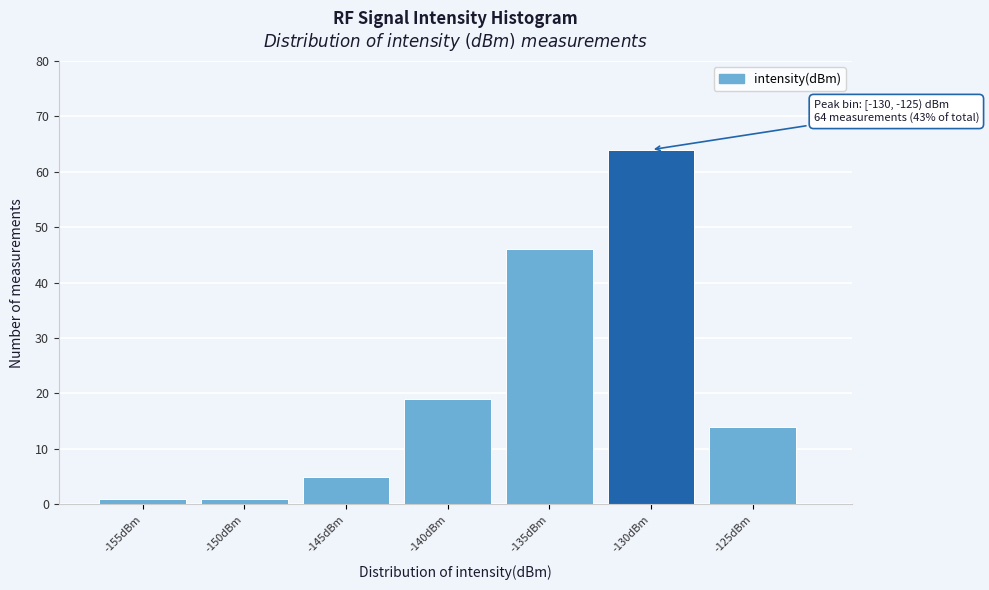

Reading right to left, what are all the values shown in this chart?

-125dBm=14	-130dBm=64	-135dBm=46	-140dBm=19	-145dBm=5	-150dBm=1	-155dBm=1